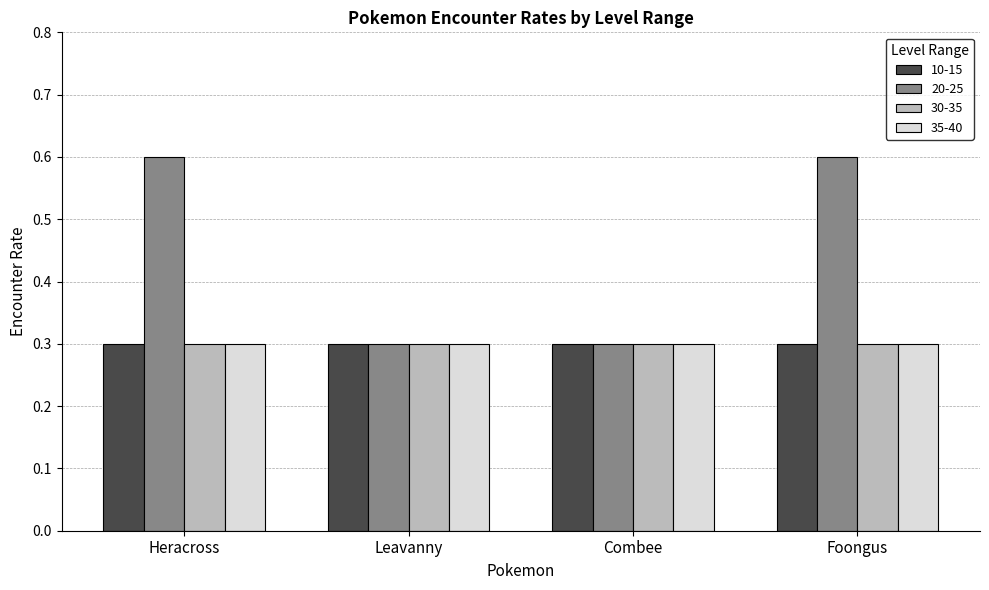

What position from the left is Leavanny?

2